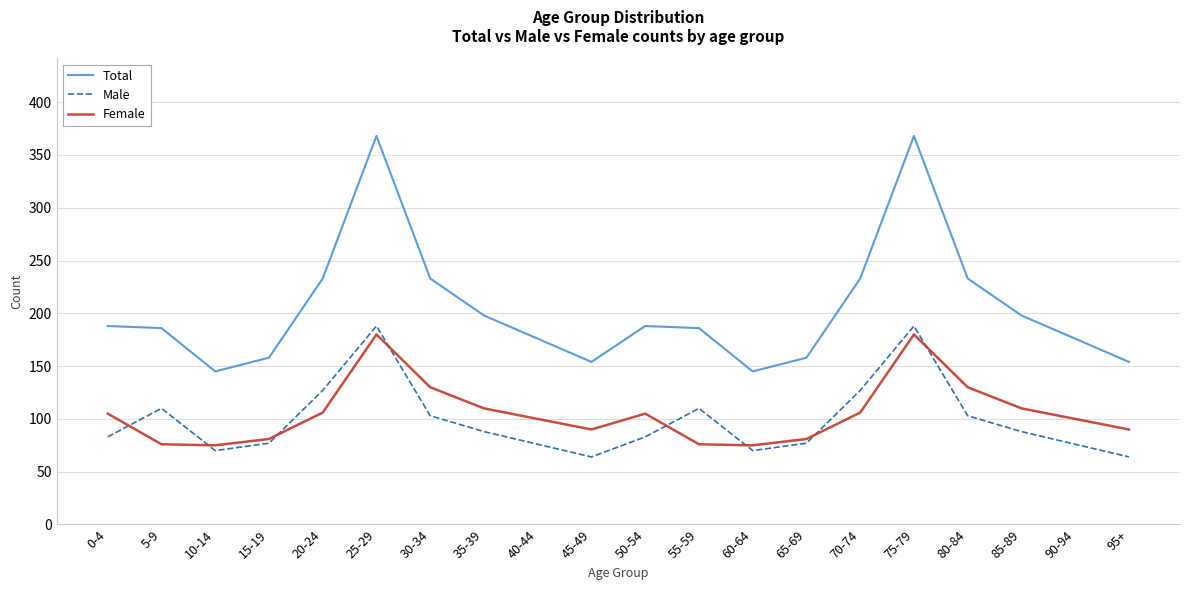

The Male series shows 127 at 20-24. True or false?

True